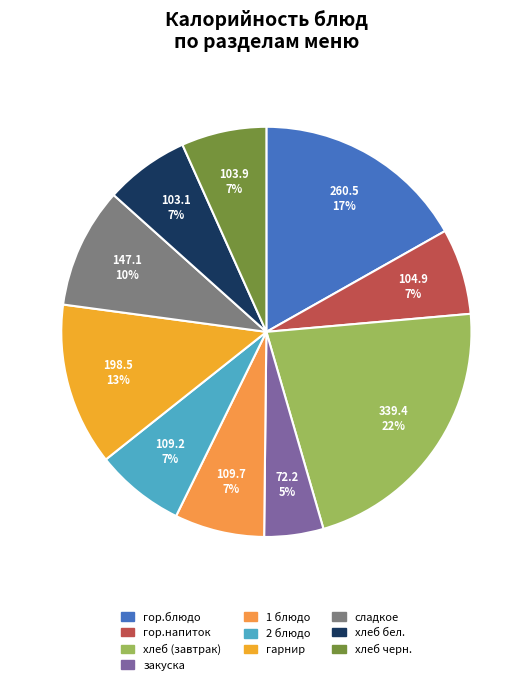

Count the number of slices in the pie.

10